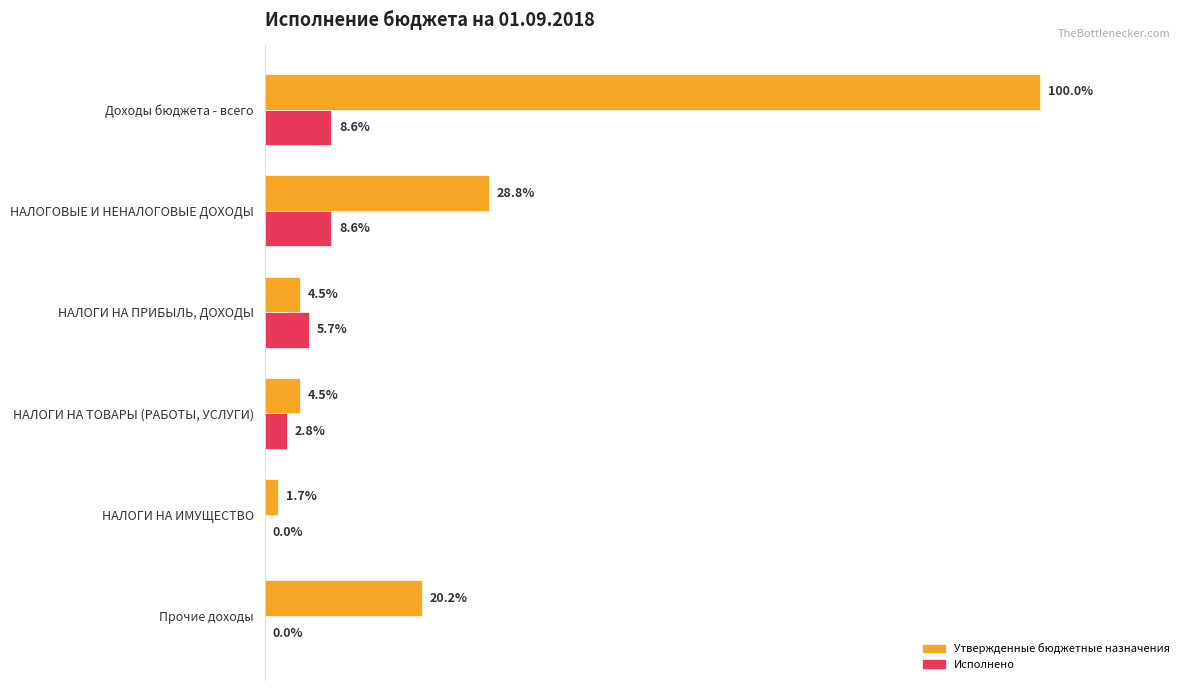

What are all the series names shown in the legend?

Утвержденные бюджетные назначения, Исполнено